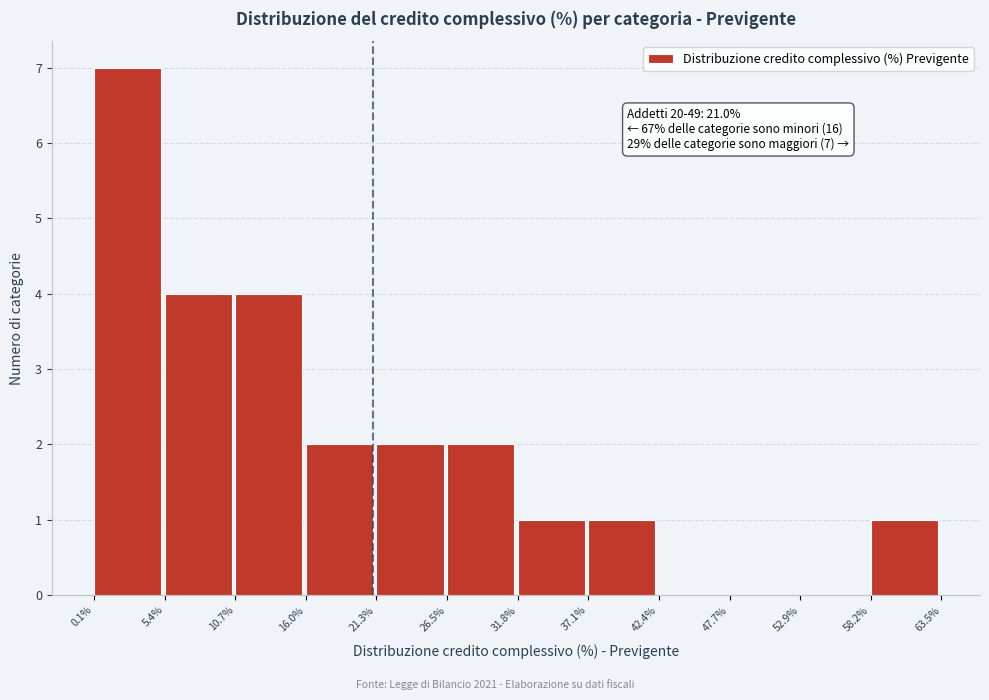

Over which range of the x-axis is the bar tallest?

0.1% to 5.4%